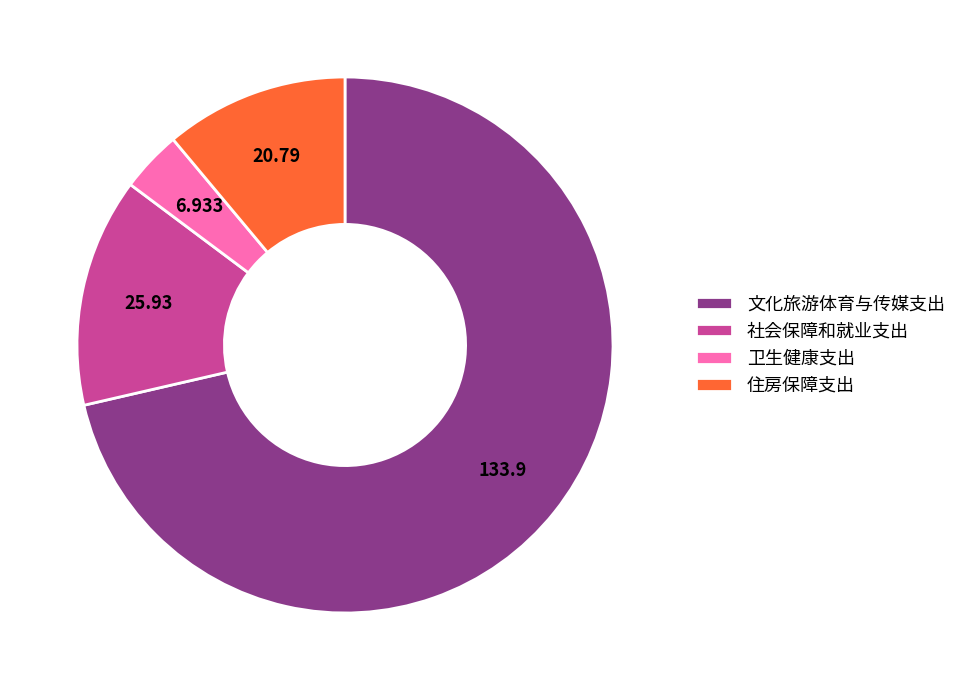

Is the sum of 住房保障支出 and 社会保障和就业支出 greater than half?

No